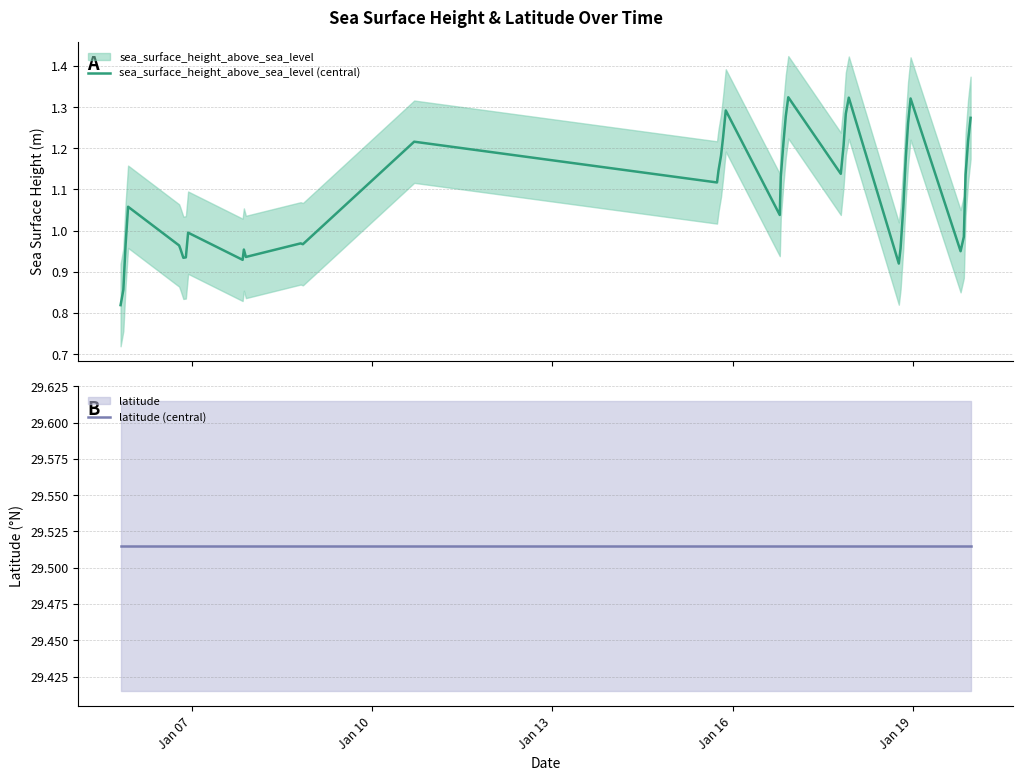

What is the difference between the maximum and minimum values in the sea_surface_height_above_sea_level (central) series?

0.5